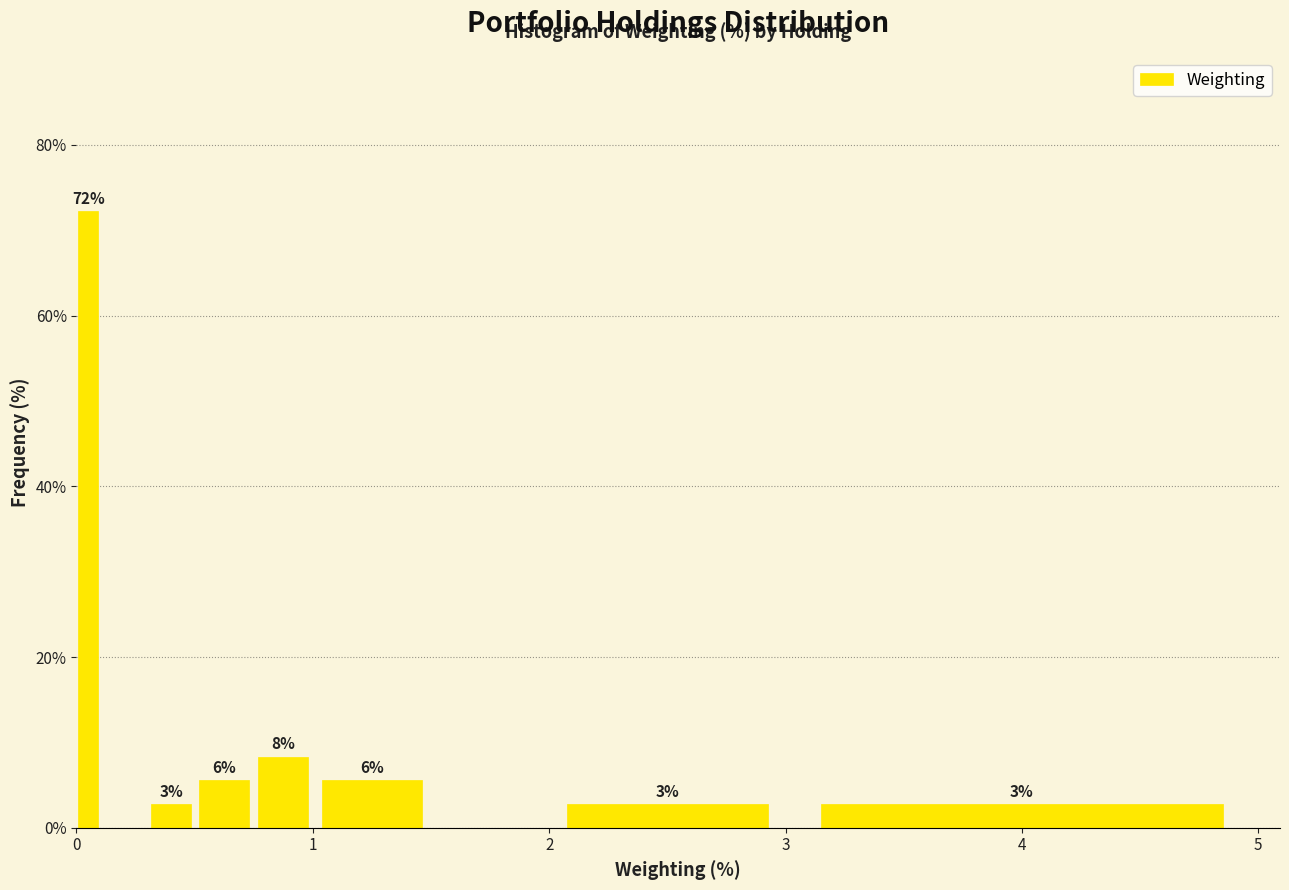

Around what value on the x-axis is the tallest bar? Give the approximate position of its centre, as read against the axis.

0.1